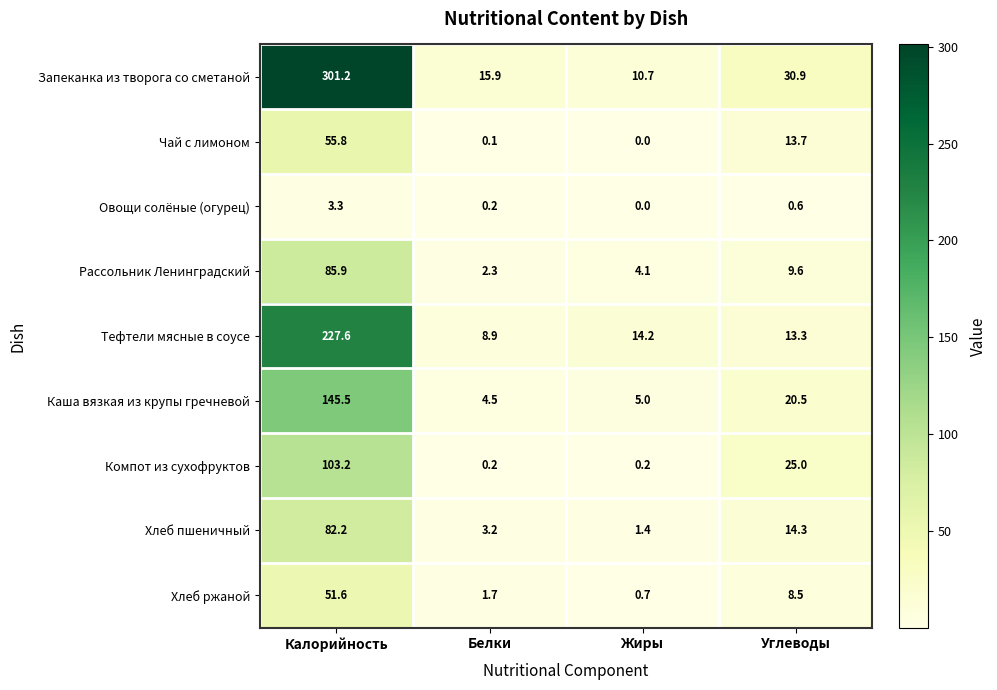

What is the sum of the Рассольник Ленинградский values at Углеводы and Калорийность?

95.5